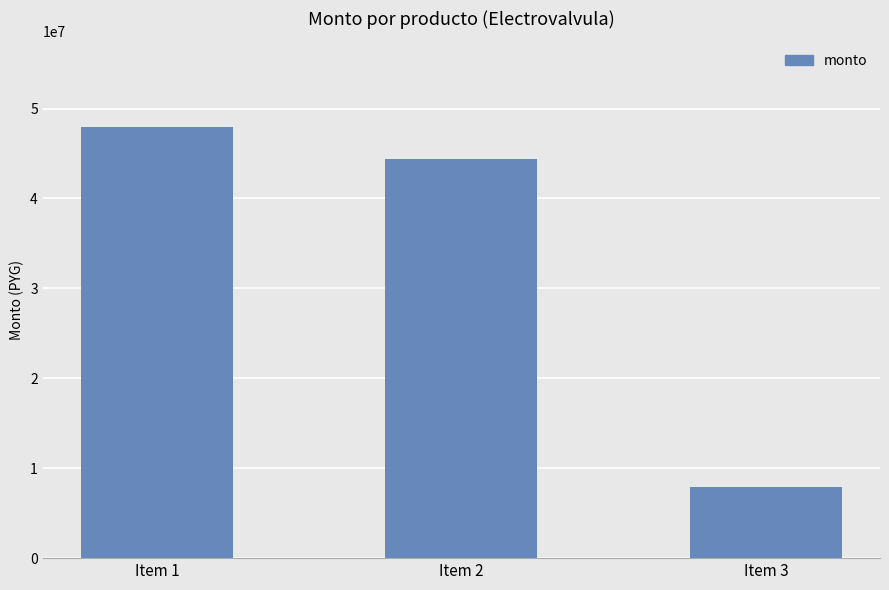

Where does the data first go above 44358600?

Item 1